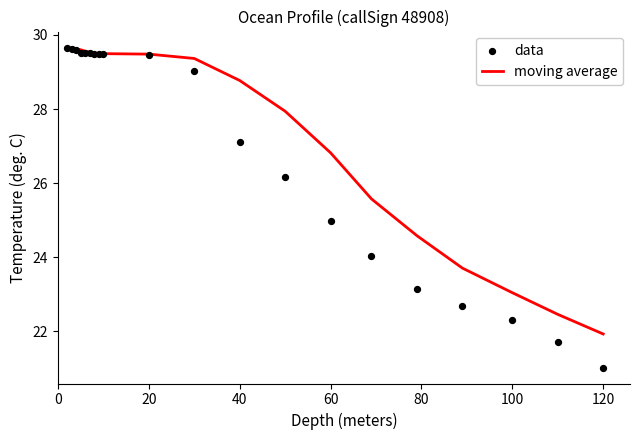

At how many categories does at least one series exceed 26?

14